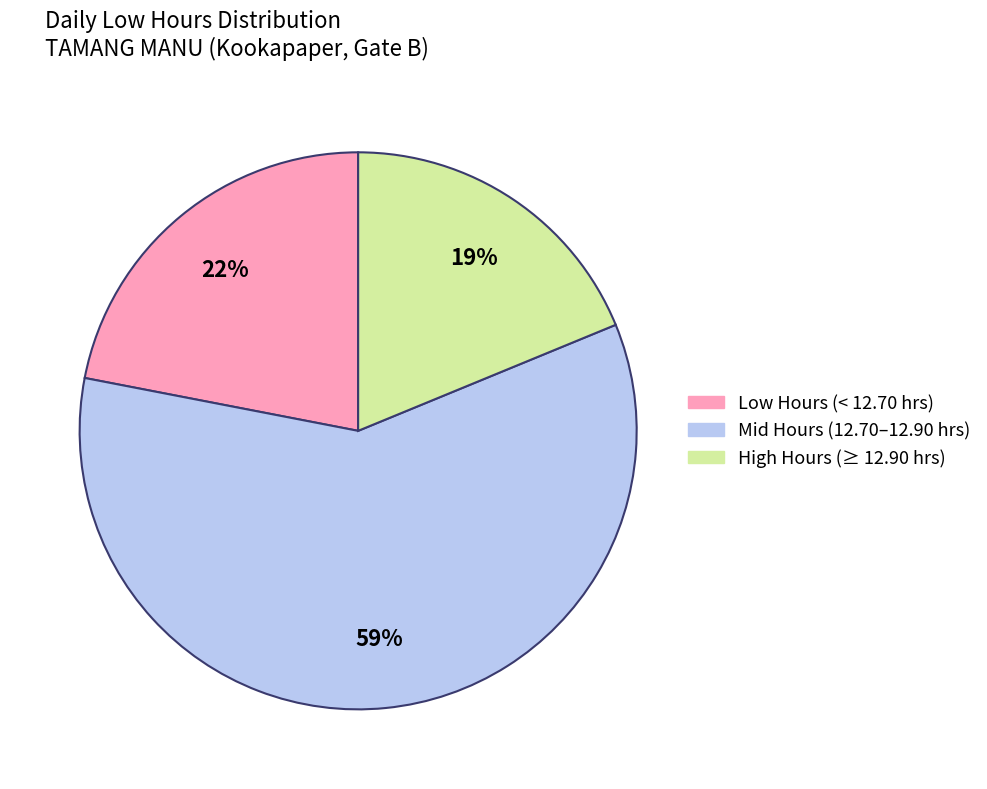

To the nearest percent, what is the difference between the largest and smallest slice percentages?

40%